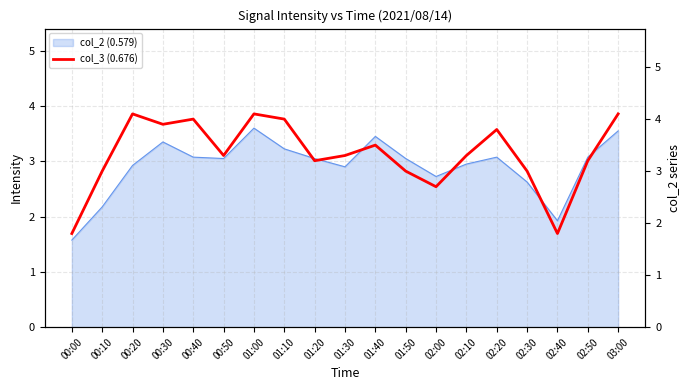

Reading left to right, what are all the values shown in this chart?

1.8	3.0	4.1	3.9	4.0	3.3	4.1	4.0	3.2	3.3	3.5	3.0	2.7	3.3	3.8	3.0	1.8	3.2	4.1